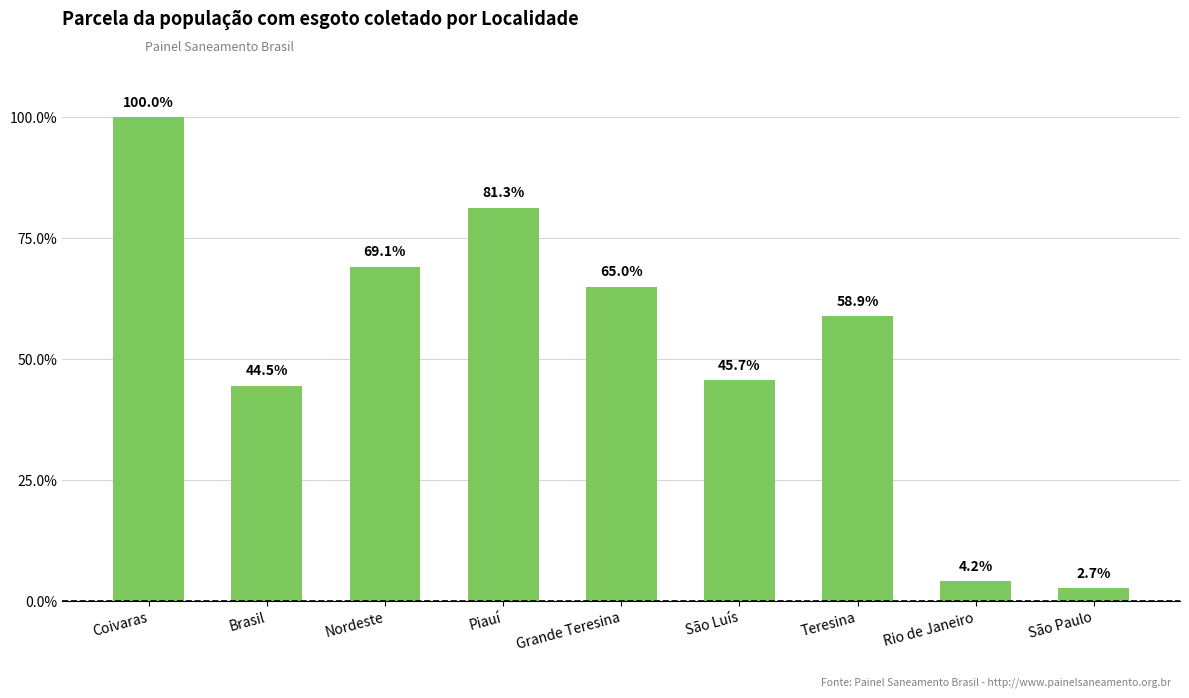

What is the value of the 3rd bar from the left?

0.7